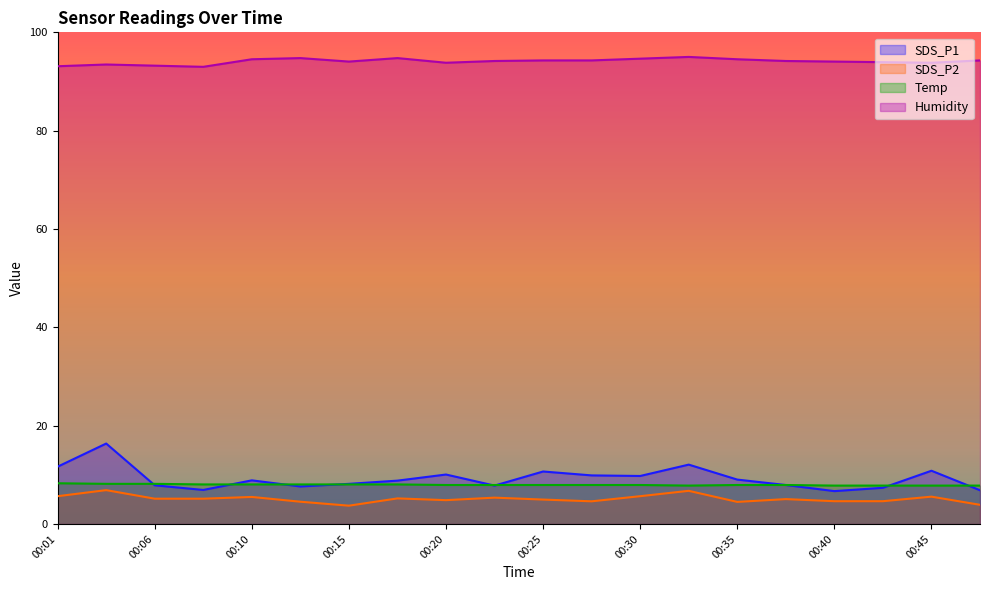

The value of SDS_P2 at 00:25 is 3.4. True or false?

False